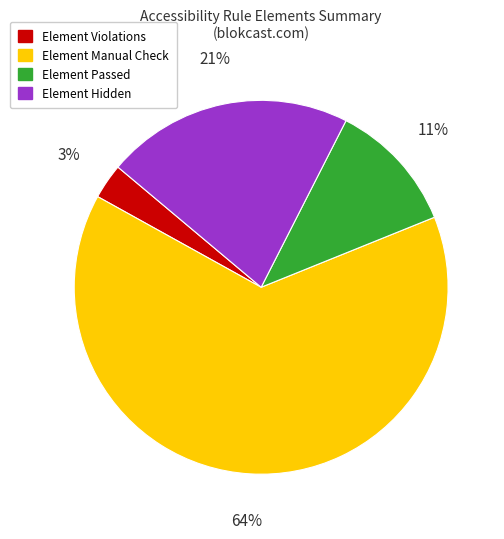

Is there any slice that represents more than half of the pie?

Yes